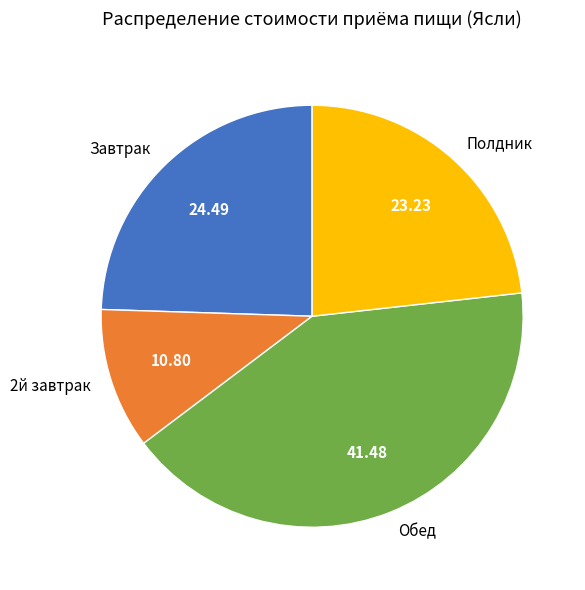

How many segments does this pie chart have?

4